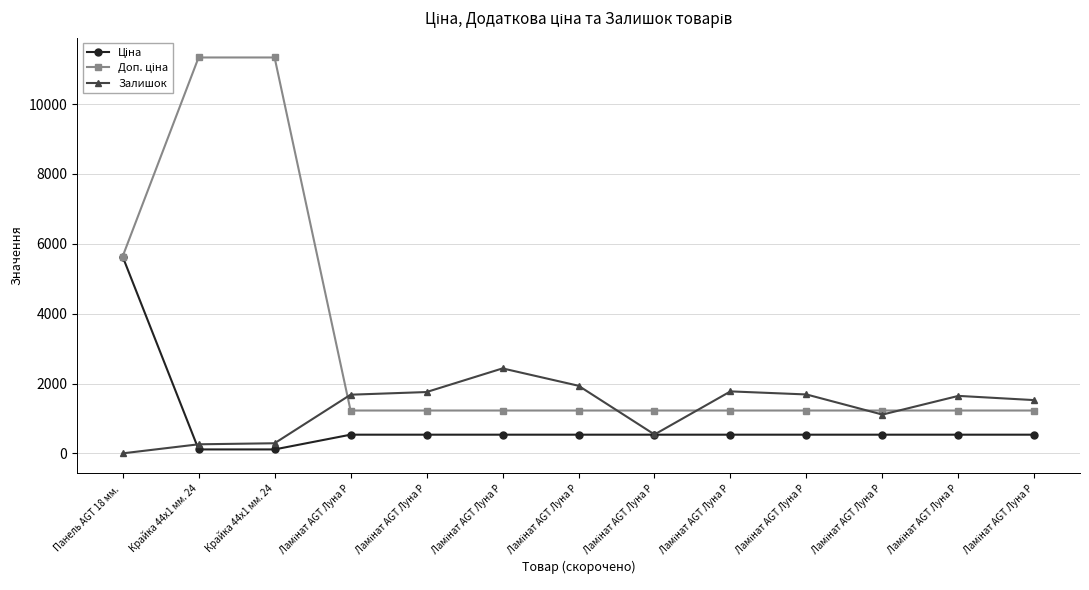

What is the sum of all Залишок values?

16641.0